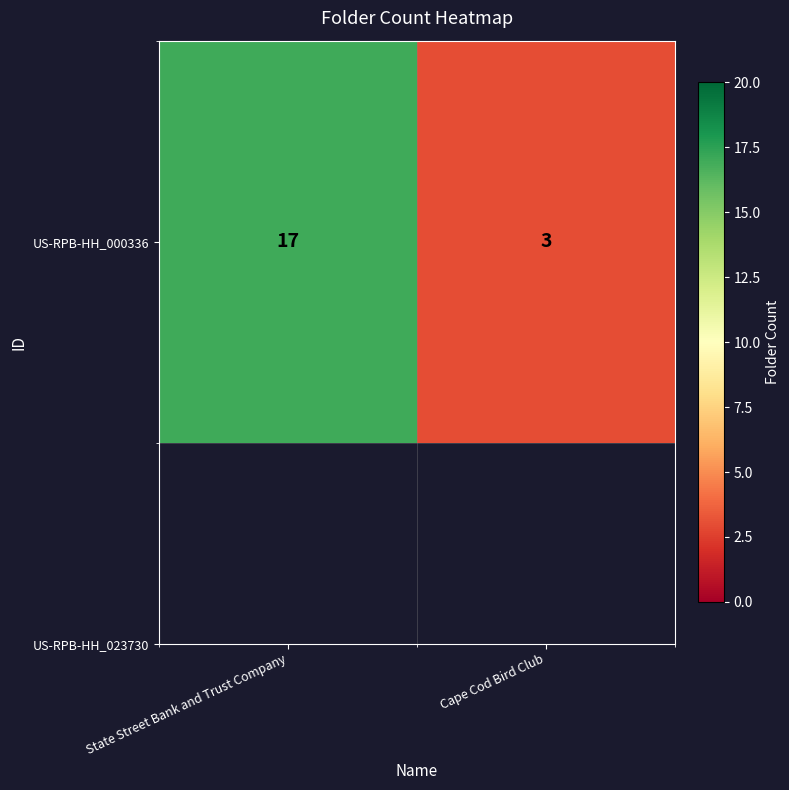

The value at Cape Cod Bird Club is 3. True or false?

True